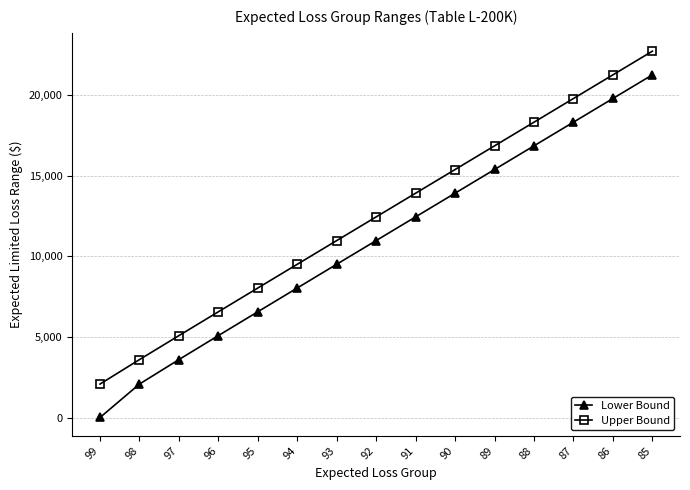

What is the sum of all Lower Bound values?

163722